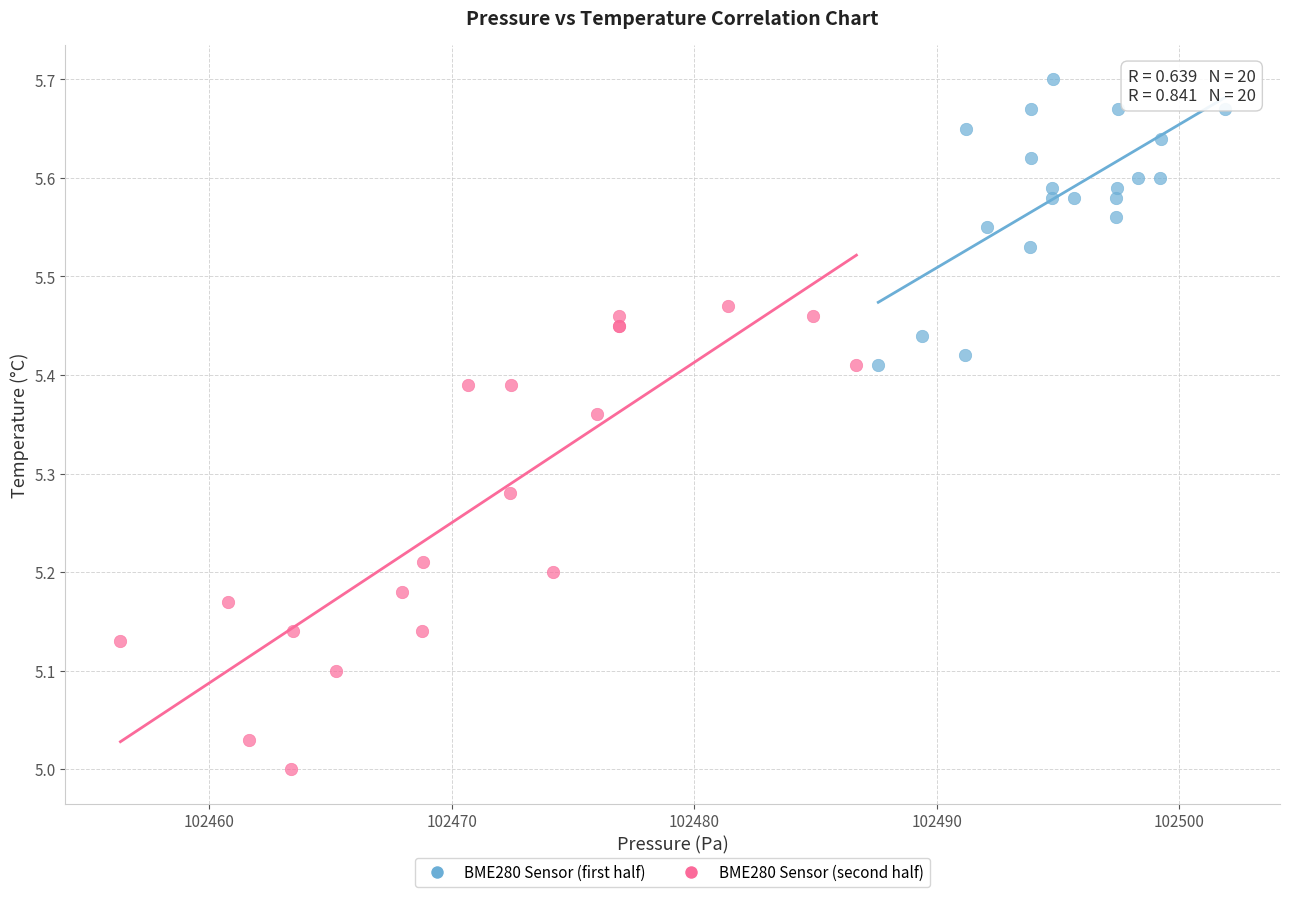

Which series reaches the maximum Y coordinate?

BME280 Sensor (first half)